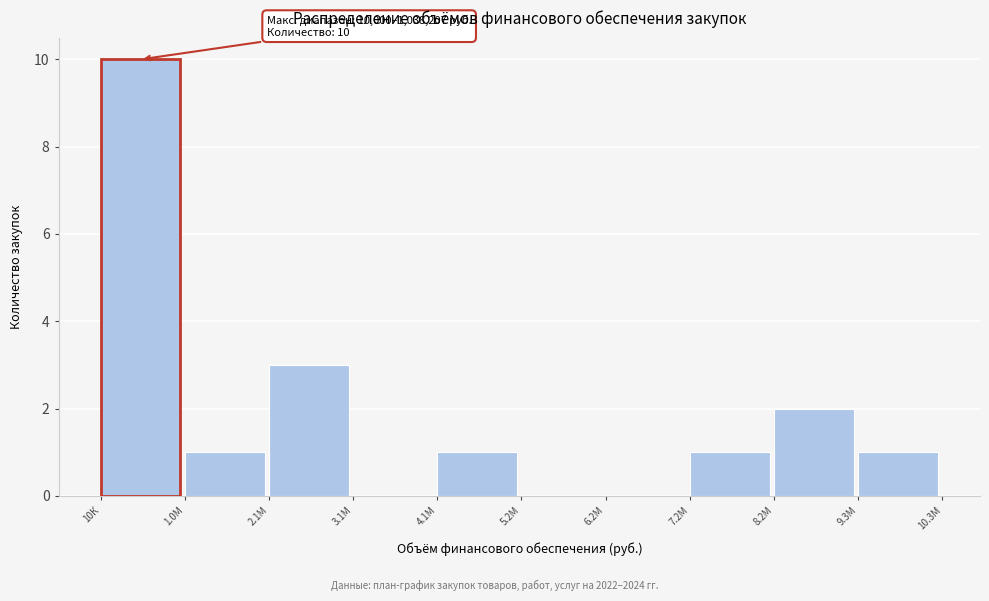

Reading left to right, transcribe all the data shown in this chart.

10К=10	1.0М=1	2.1М=3	3.1М=0	4.1М=1	5.2М=0	6.2М=0	7.2М=1	8.2М=2	9.3М=1